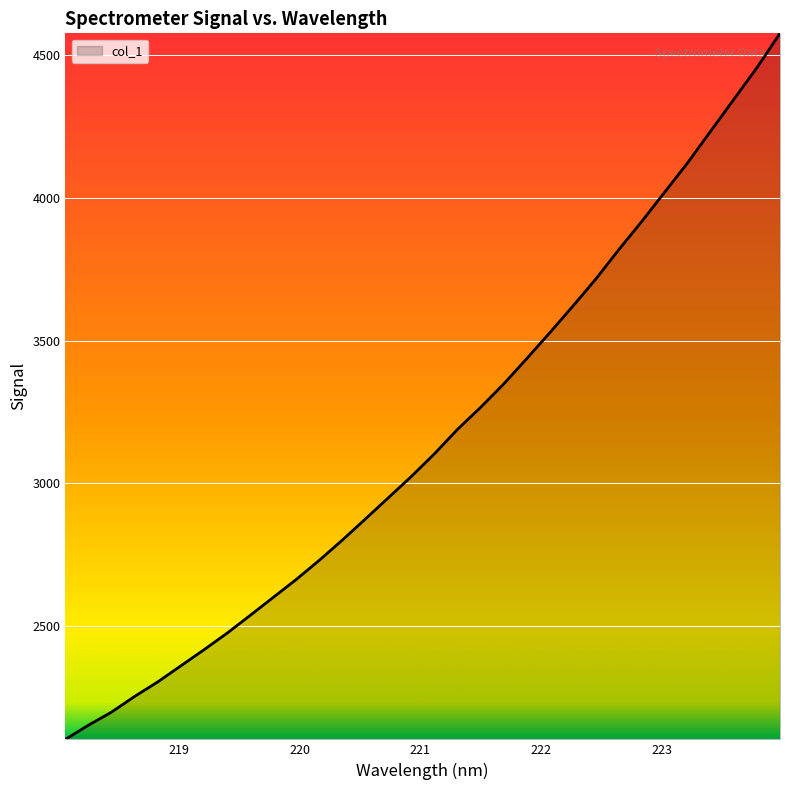

What is the smallest value displayed?

2103.6